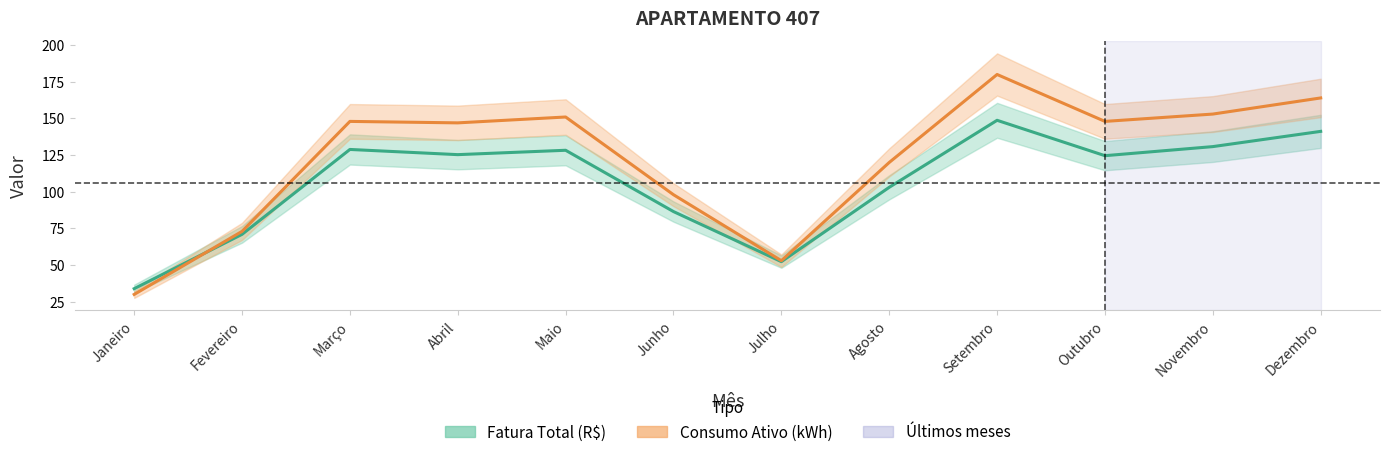

What is the value of the Fatura Total (R$) point at the 5th from the left?

128.3